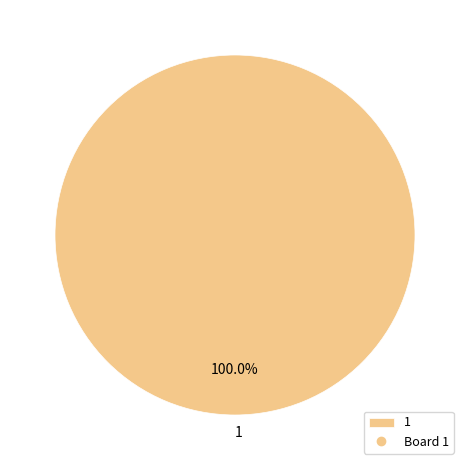

Is there any slice that represents more than half of the pie?

Yes